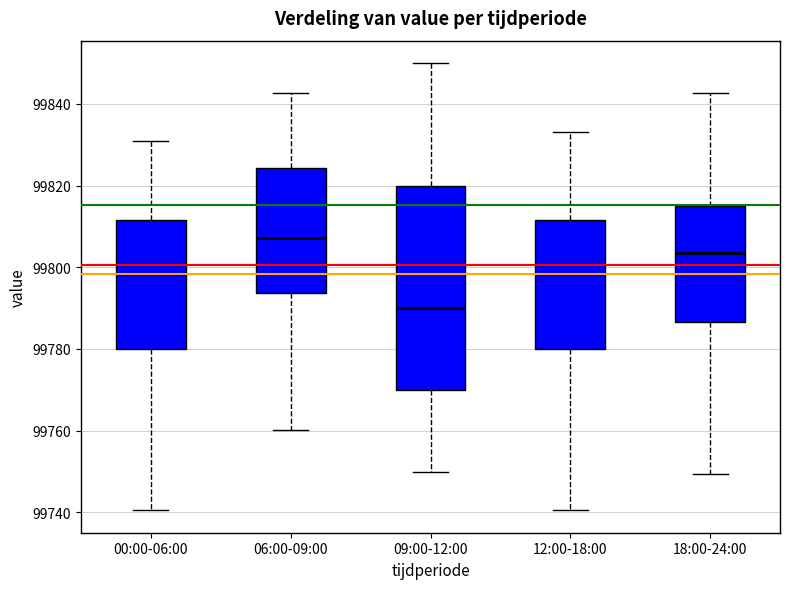

Reading left to right, read every box against the y-axis: the position of its median line, the range the box covers, and the ends of its whiskers. The values are not printed on the chart, so give them approximately, as read against the axis.

00:00-06:00: median 99798, box 99780 to 99812, whiskers 99740 to 99830
06:00-09:00: median 99808, box 99794 to 99824, whiskers 99760 to 99842
09:00-12:00: median 99790, box 99770 to 99820, whiskers 99750 to 99850
12:00-18:00: median 99798, box 99780 to 99812, whiskers 99740 to 99834
18:00-24:00: median 99804, box 99786 to 99814, whiskers 99750 to 99842